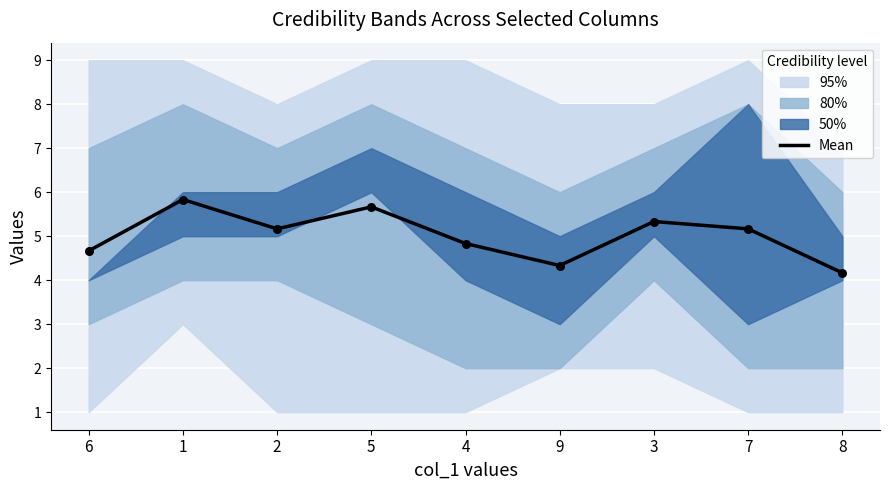

Which has a higher value, 7 or 2?

7